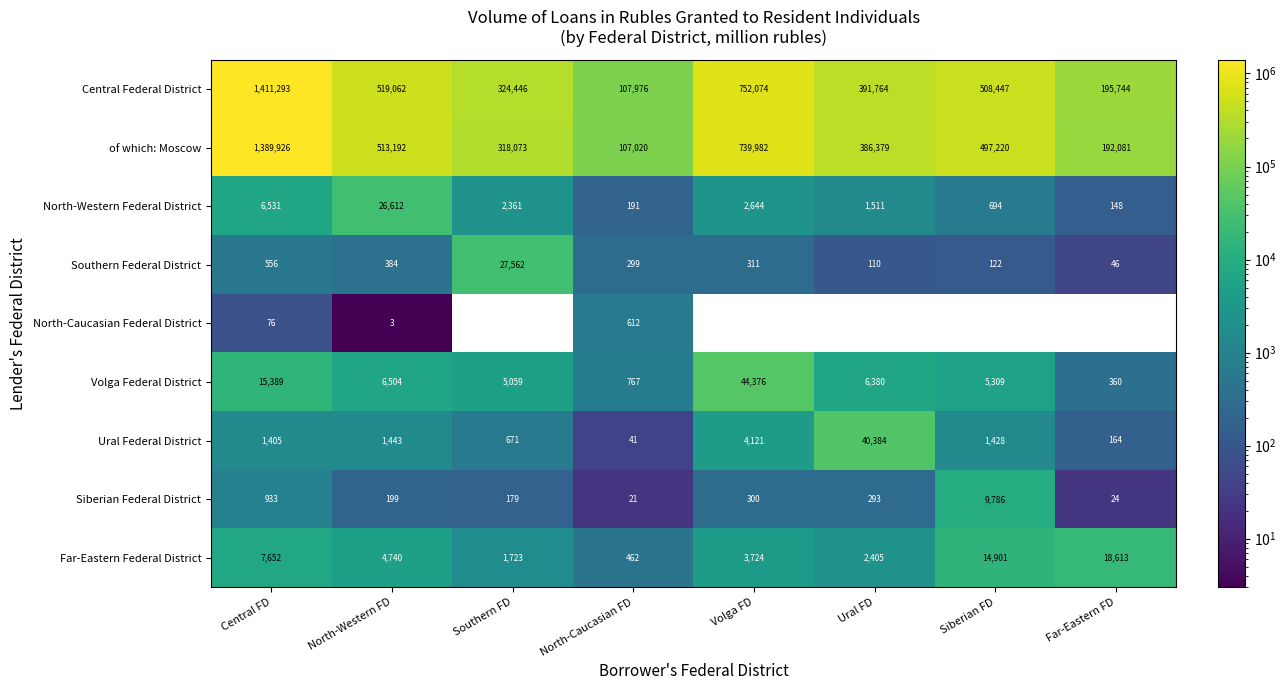

What is the average value of the of which: Moscow series?

517984